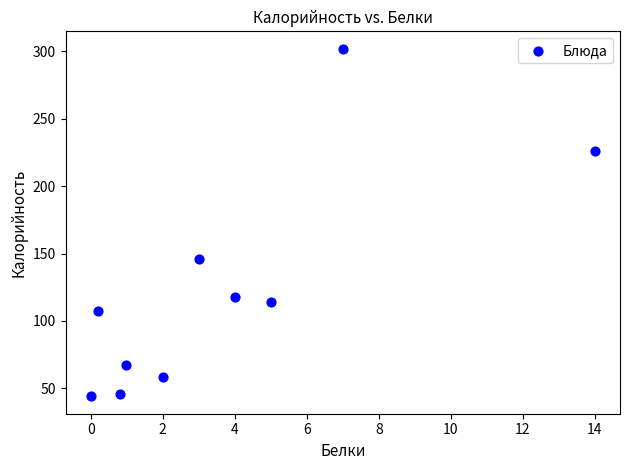

What is the range of X values (max minus min)?

14.0